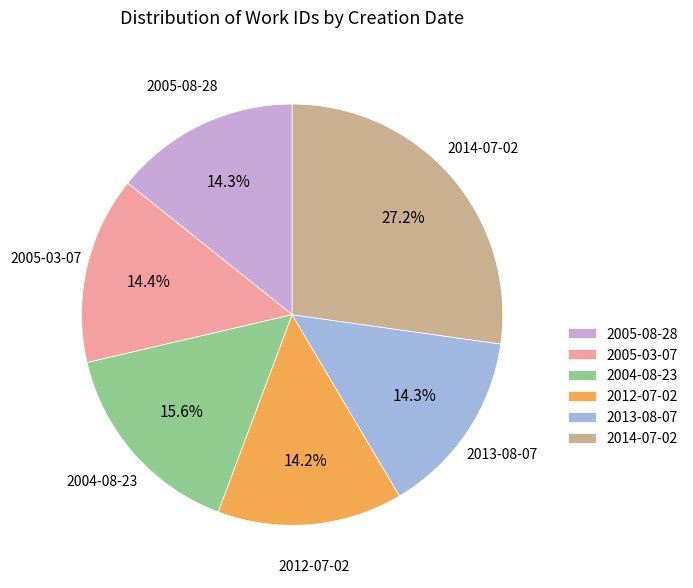

True or false: 2005-03-07 accounts for 6% of the total.

False